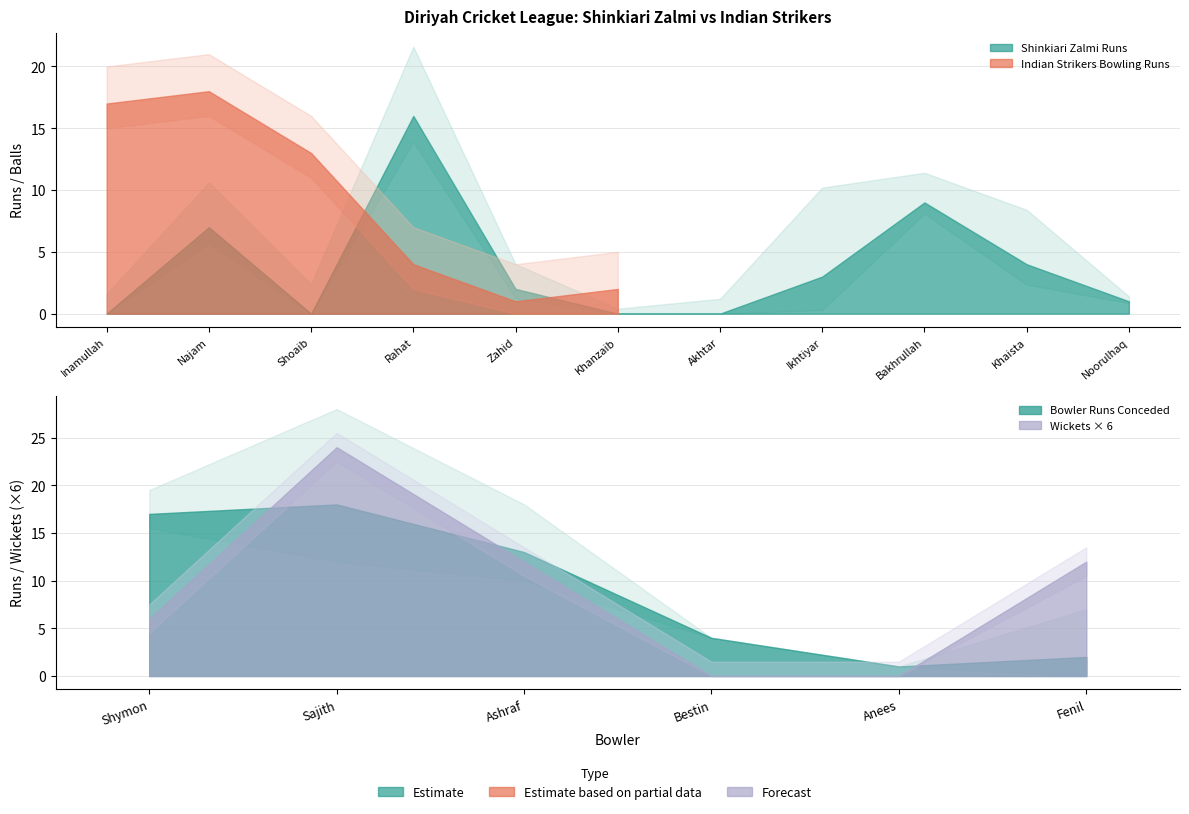

Reading left to right, extract all data points from this chart.

Shinkiari Zalmi Runs: 0	7	0	16	2	0	0	3	9	4	1
Shinkiari Zalmi Balls: 4	9	6	14	5	1	3	18	6	11	1
Indian Strikers Runs: 17	18	13	4	1	2	0	0	0	0	0
Indian Strikers Overs: 3	4	3	1	1	1	0	0	0	0	0